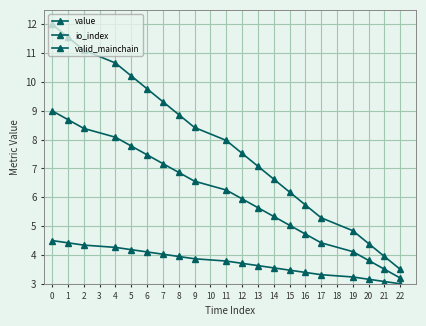

Is this an area chart (filled region under the line)?

No